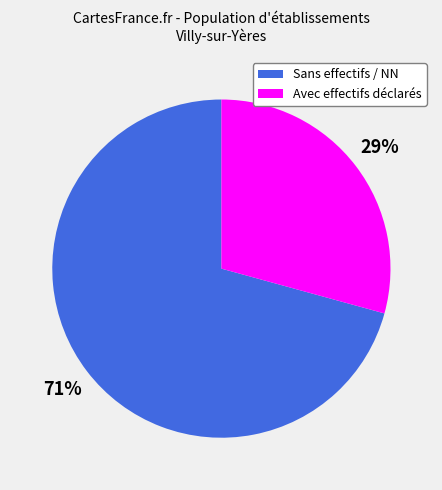

To the nearest percent, what is the average slice percentage?

50%